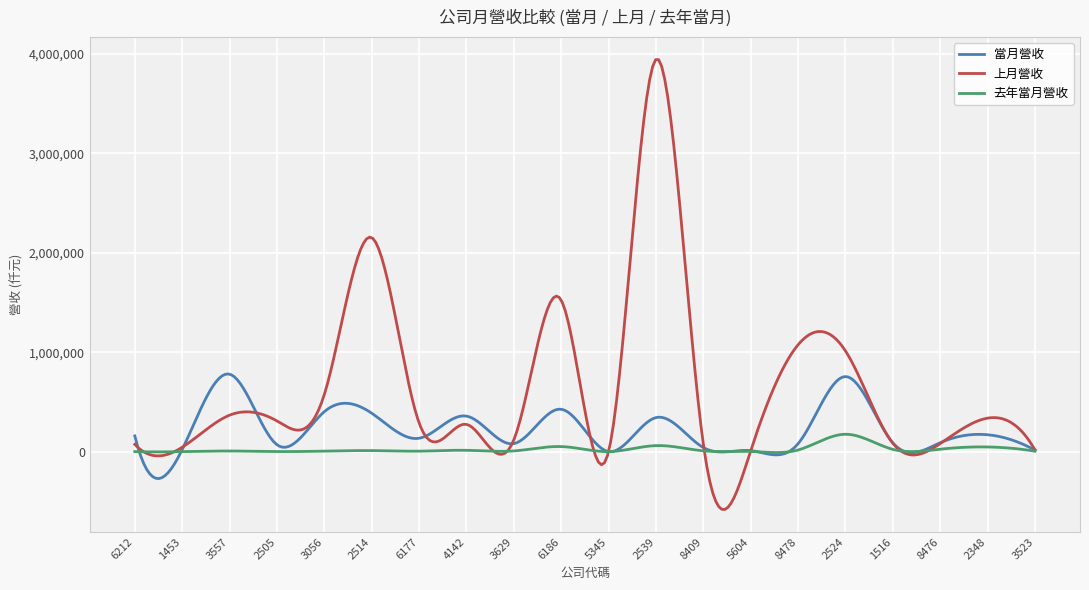

What is the minimum value for 上月營收?

-581234.7